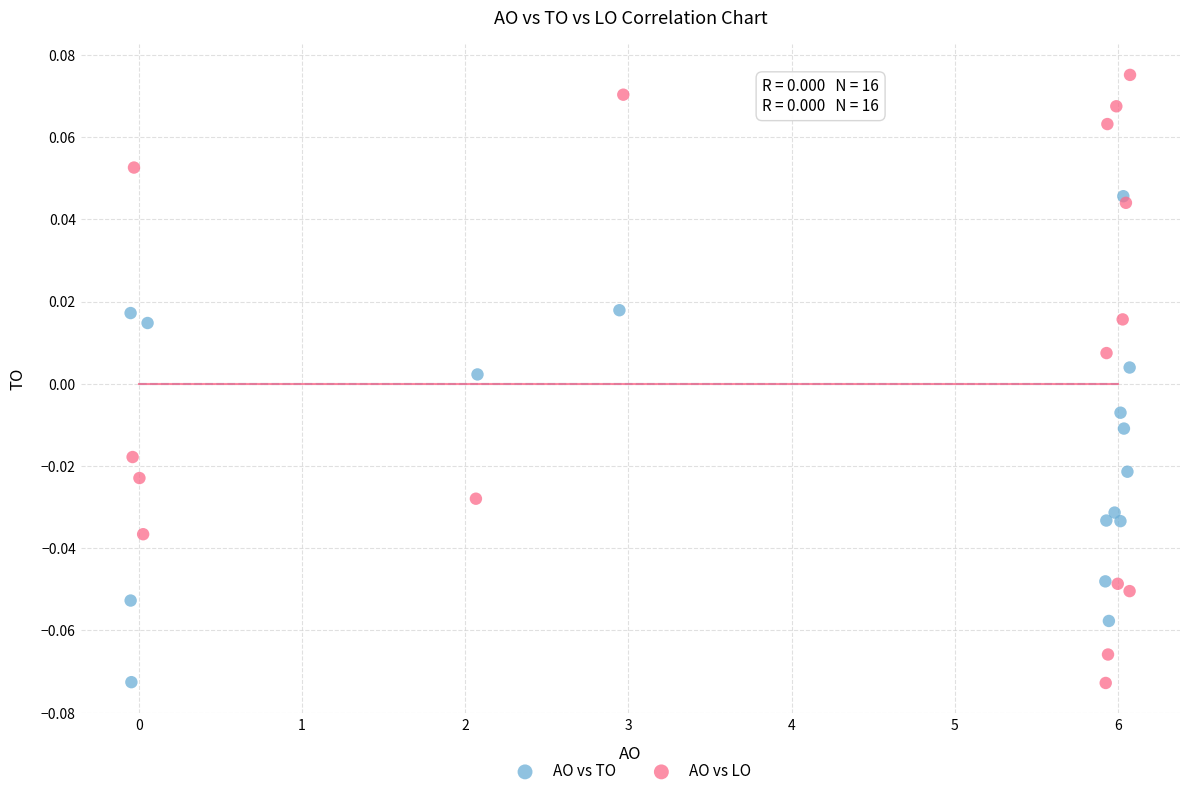

Which series has the largest Y range (max minus min)?

AO vs LO